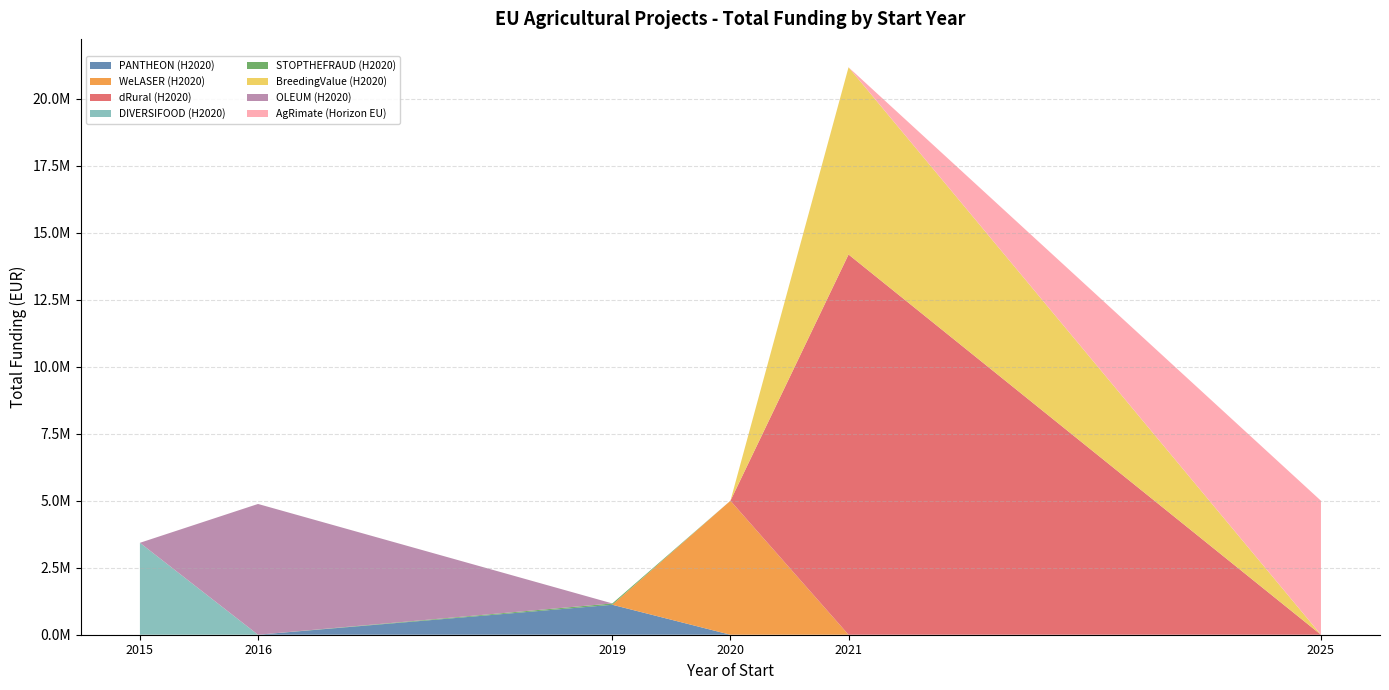

Reading left to right, extract all data points from this chart.

2015=3429908	2016=4878860	2019=1117800	2019=50000	2020=4999393	2021=14186402	2021=6986278	2025=4999137